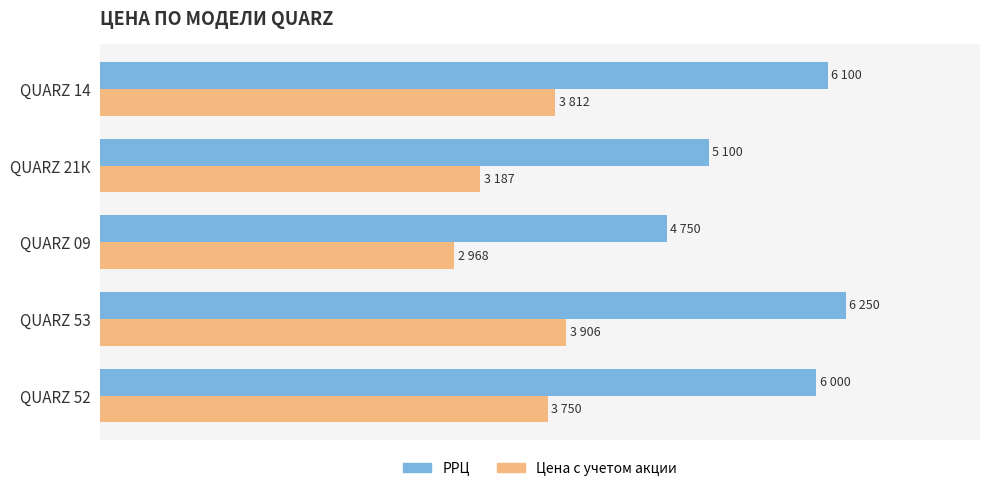

What are all the series names shown in the legend?

РРЦ, Цена с учетом акции